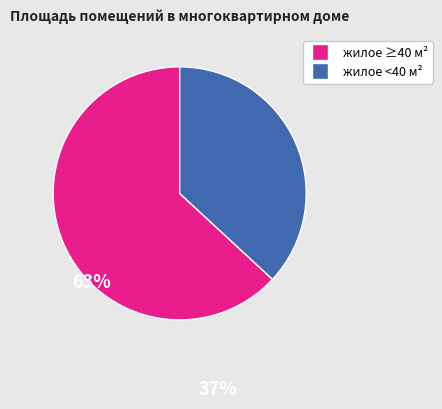

Is there a majority slice in this chart?

Yes